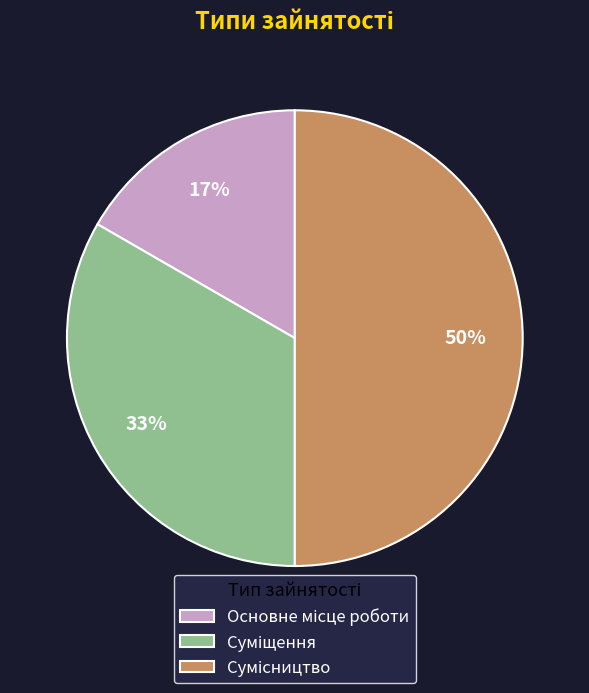

To the nearest percent, what is the average slice percentage?

33%